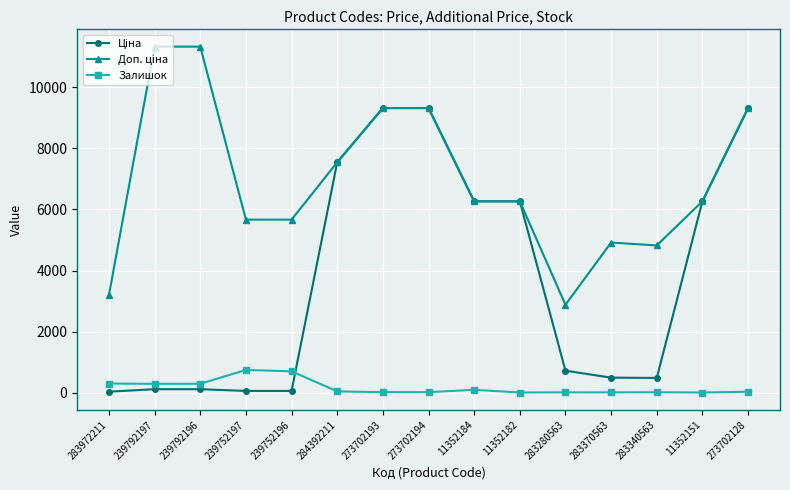

True or false: Залишок has more than 0 points higher than both neighbors.

True